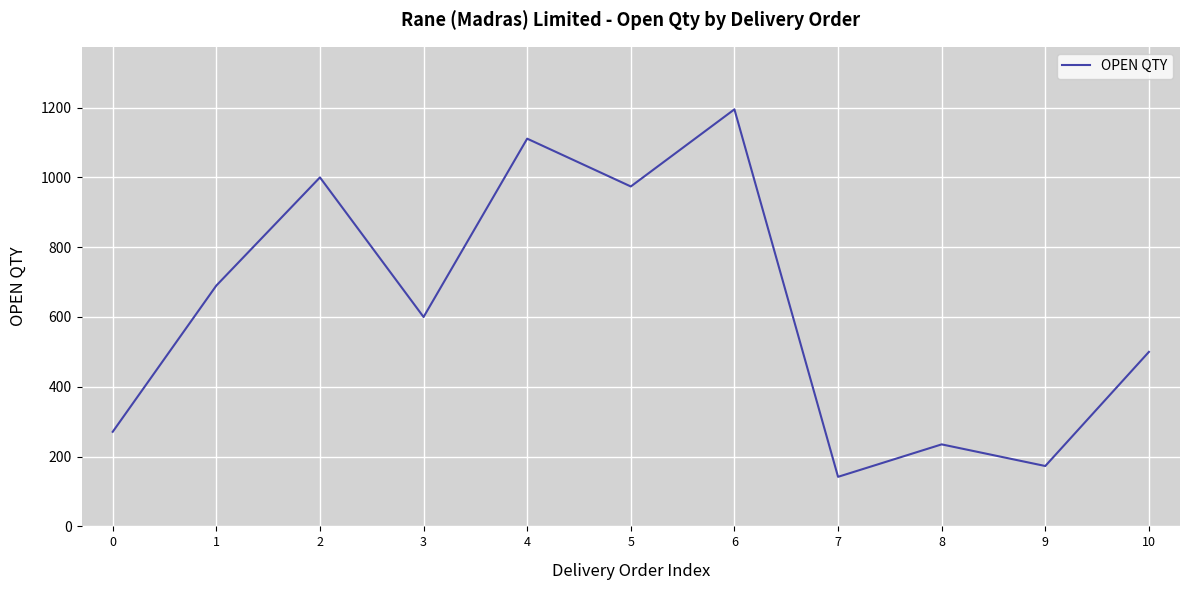

Which category has the lowest value across all series?

7